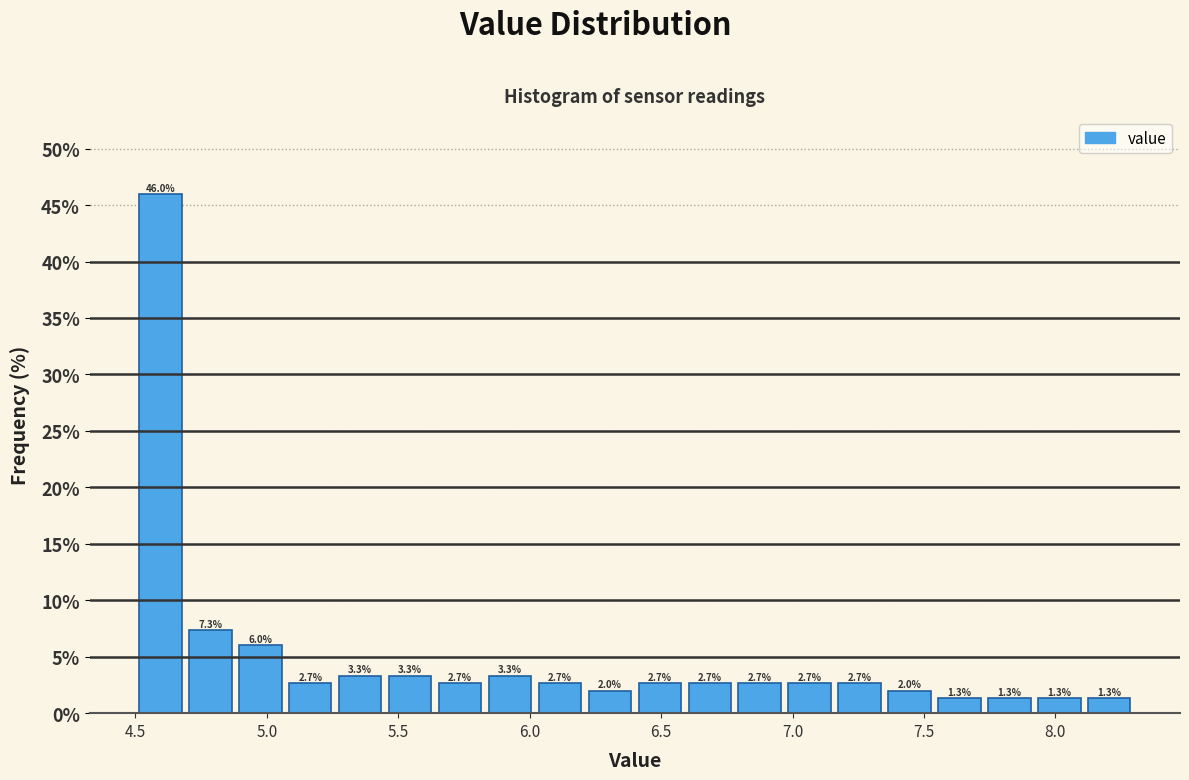

Around what value on the x-axis is the tallest bar? Give the approximate position of its centre, as read against the axis.

4.60